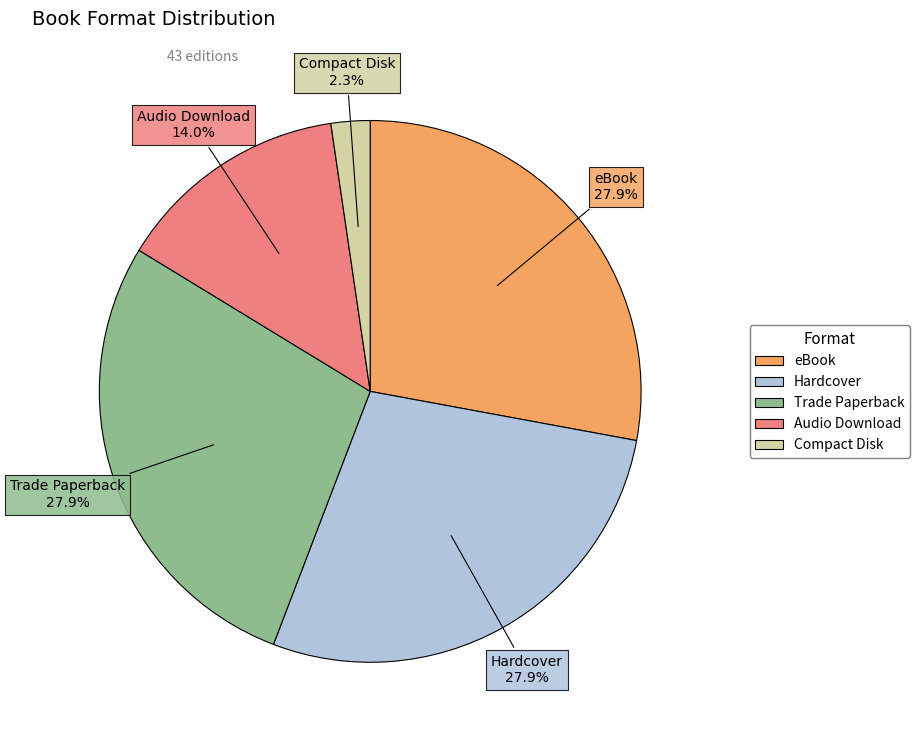

What is the total percentage of eBook and Trade Paperback?

55.8%